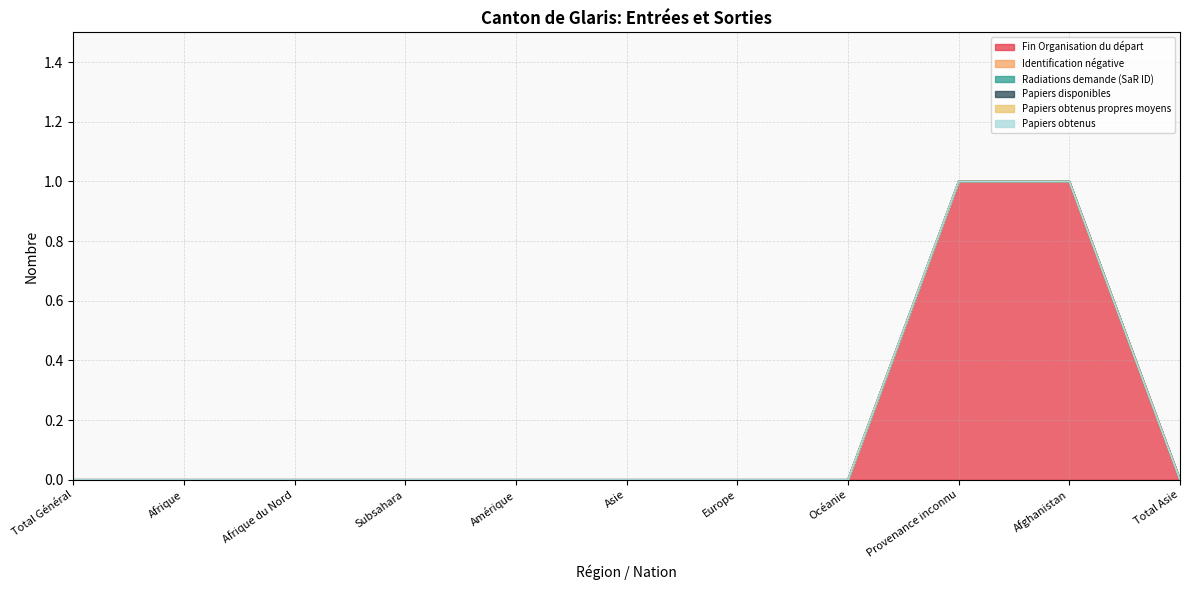

True or false: Radiations demande (SaR ID) and Identification négative cross at least once.

False